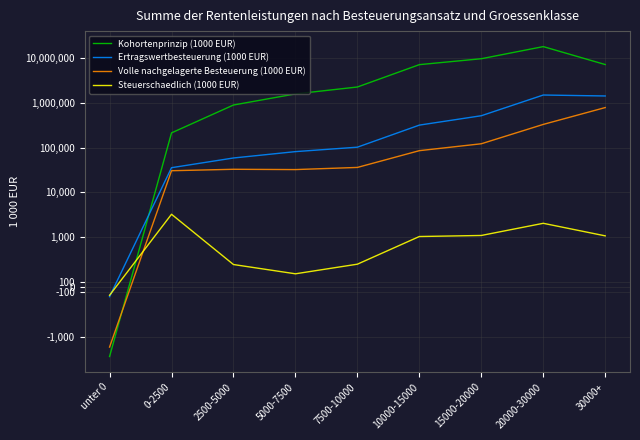

In Ertragswertbesteuerung (1000 EUR), how many points are higher than both neighbors (excluding endpoints)?

1